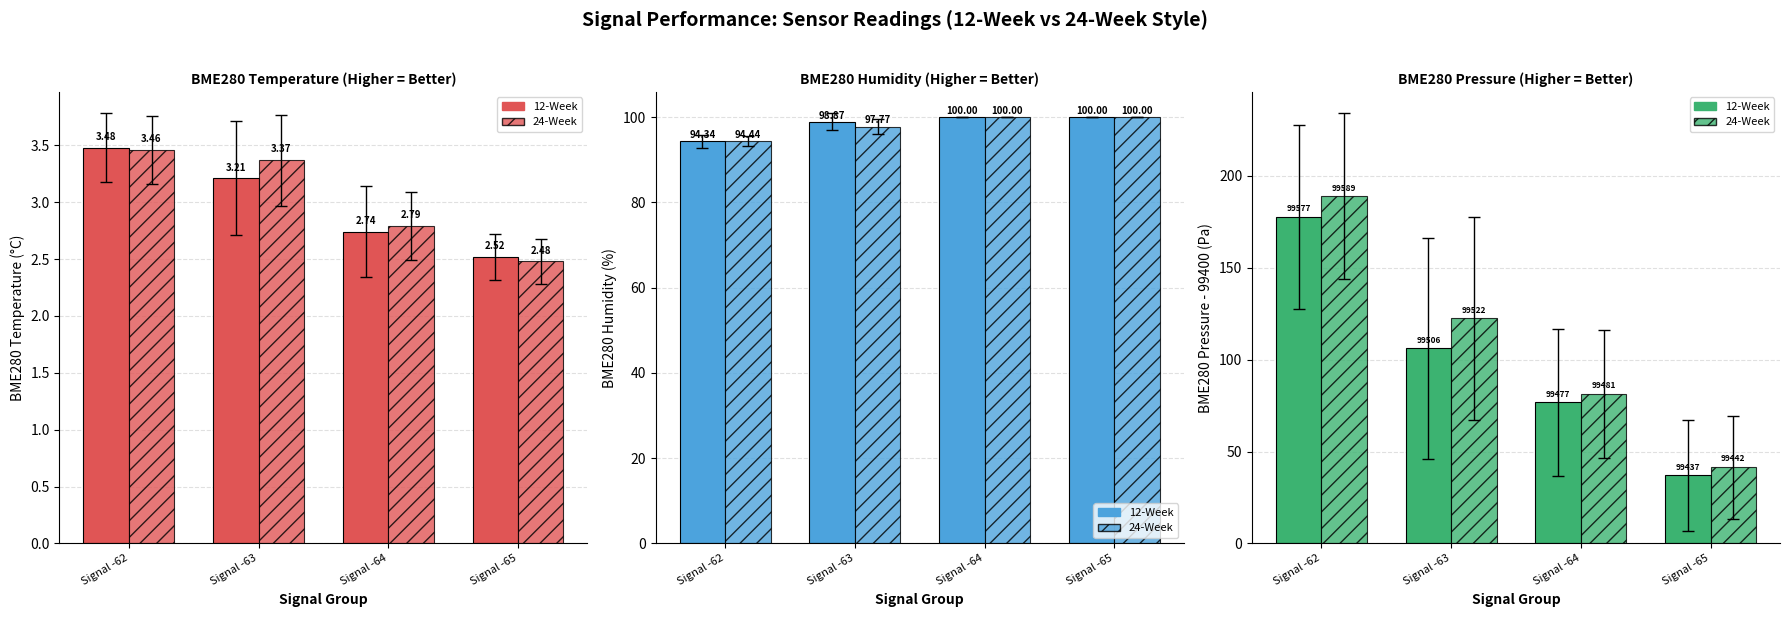

What is the sum of the 12-Week values at Signal -65 and Signal -62?

214.5